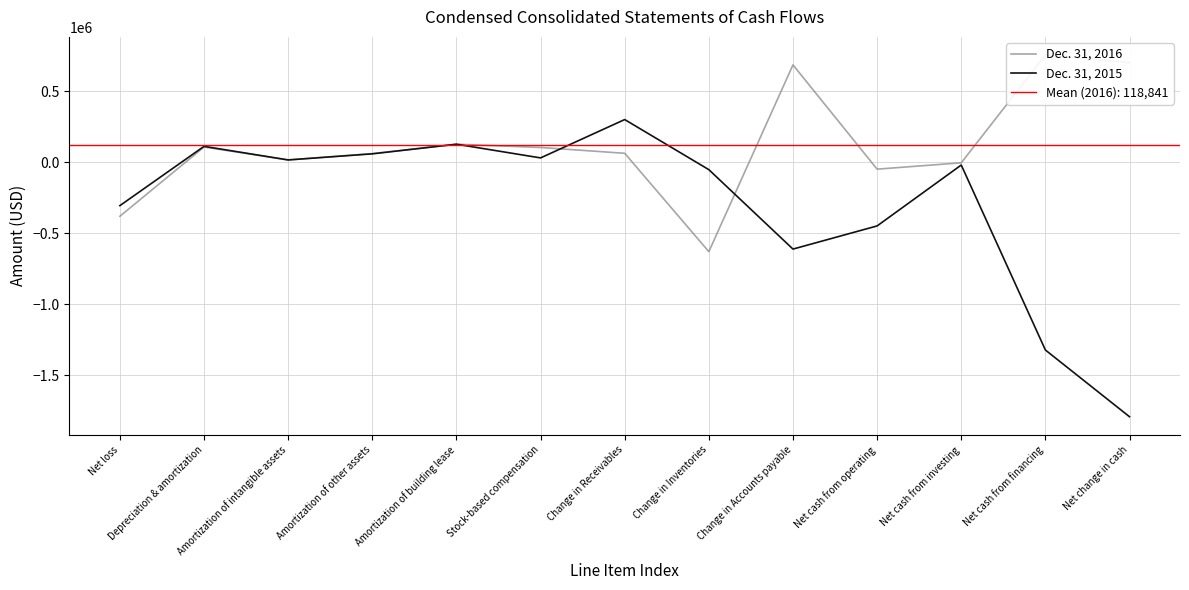

List the labels in order of Dec. 31, 2016 value, largest first.

Net cash from financing, Net change in cash, Change in Accounts payable, Amortization of building lease, Depreciation & amortization, Stock-based compensation, Change in Receivables, Amortization of other assets, Amortization of intangible assets, Net cash from investing, Net cash from operating, Net loss, Change in Inventories